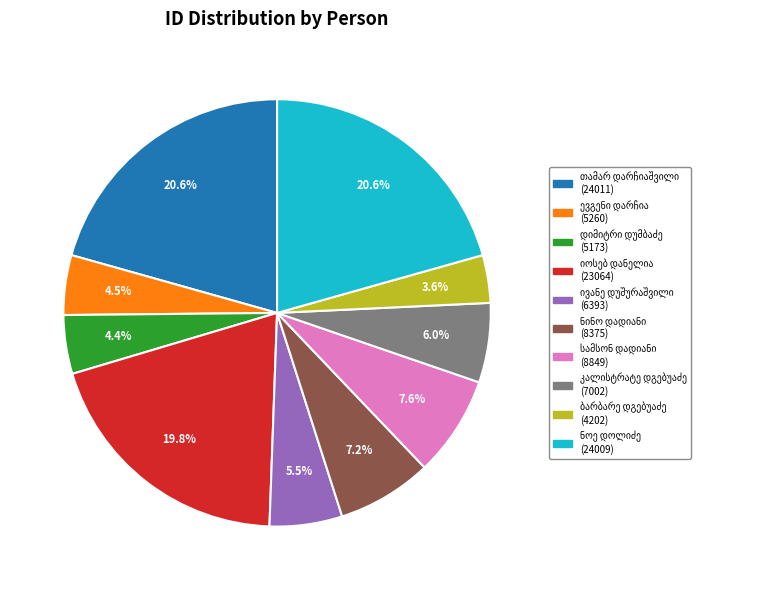

Does any single category account for the majority?

No